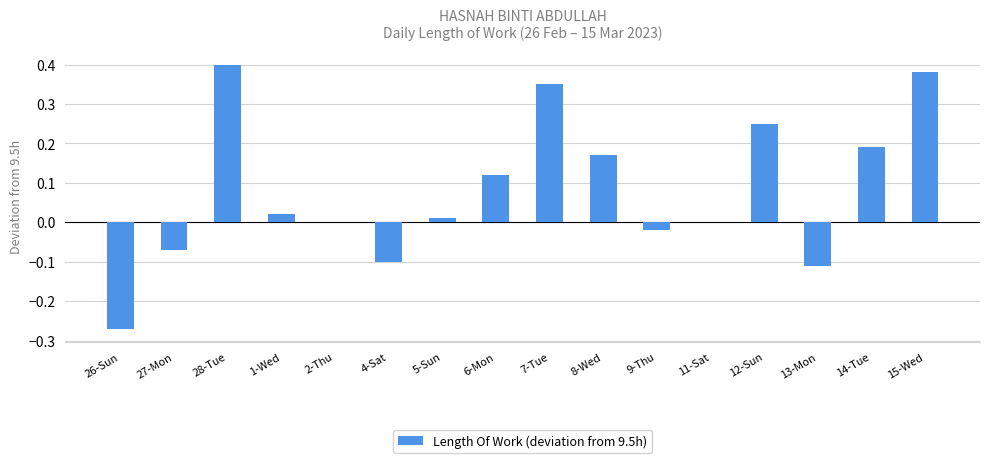

Which category has the highest value across all series?

28-Tue